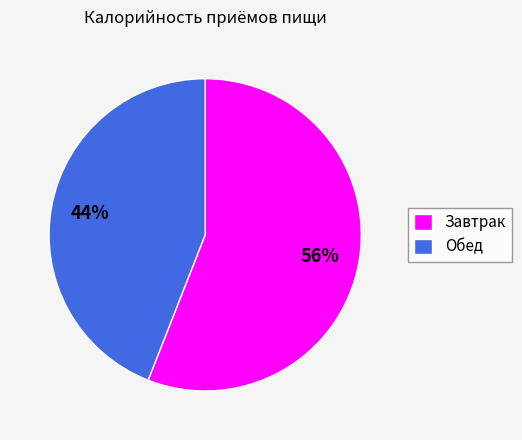

What is the ratio of the value at Завтрак to the value at Обед?

1.3